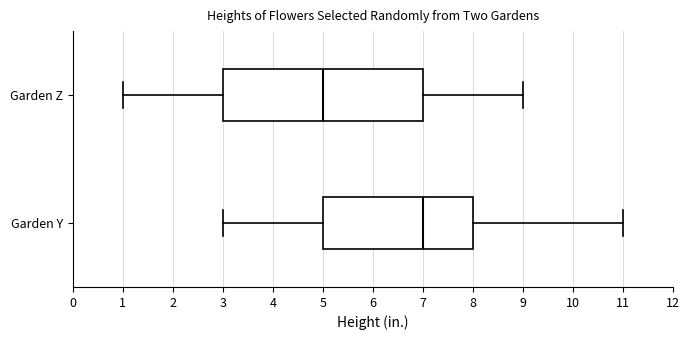

Reading bottom to top, transcribe this box plot: for each box, give where its median line is, the range the box spans, and where its two whiskers end, as read against the x-axis. The values are not printed on the chart, so give them approximately, as read against the axis.

Garden Y: median 7, box 5 to 8, whiskers 3 to 11
Garden Z: median 5, box 3 to 7, whiskers 1 to 9